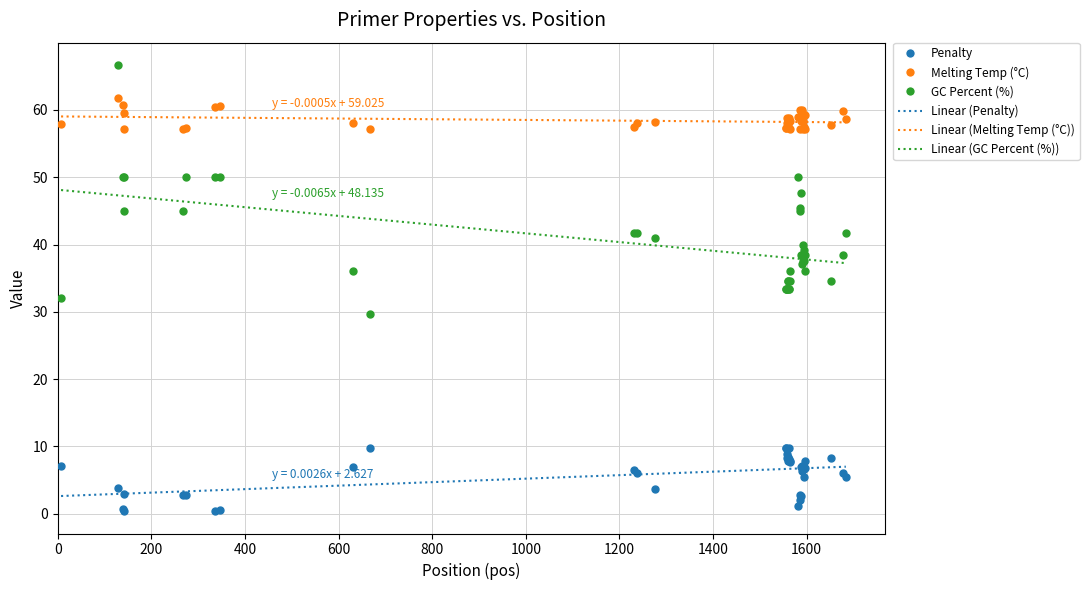

Which series has the largest total across all categories?

PRIMER_RIGHT_0_TM